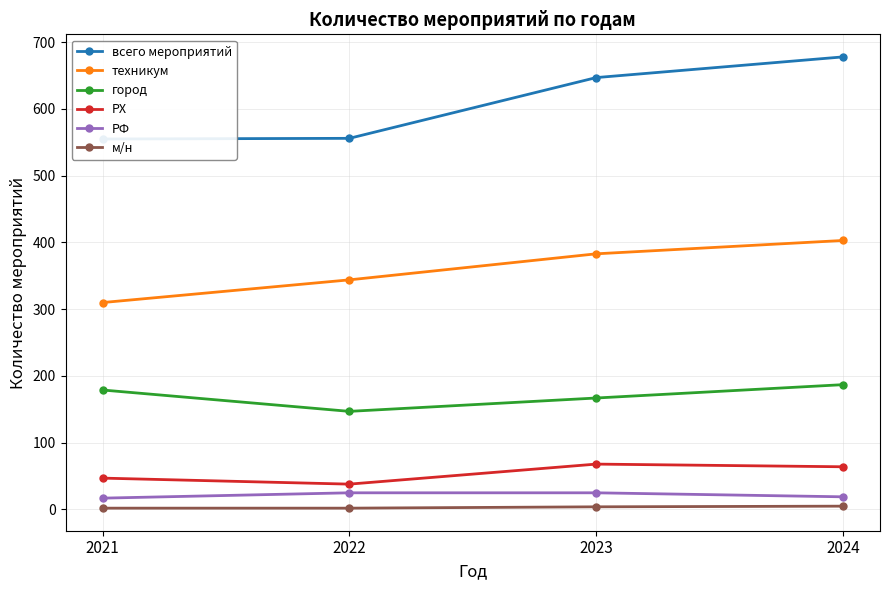

How many м/н values are between 2 and 5?

4